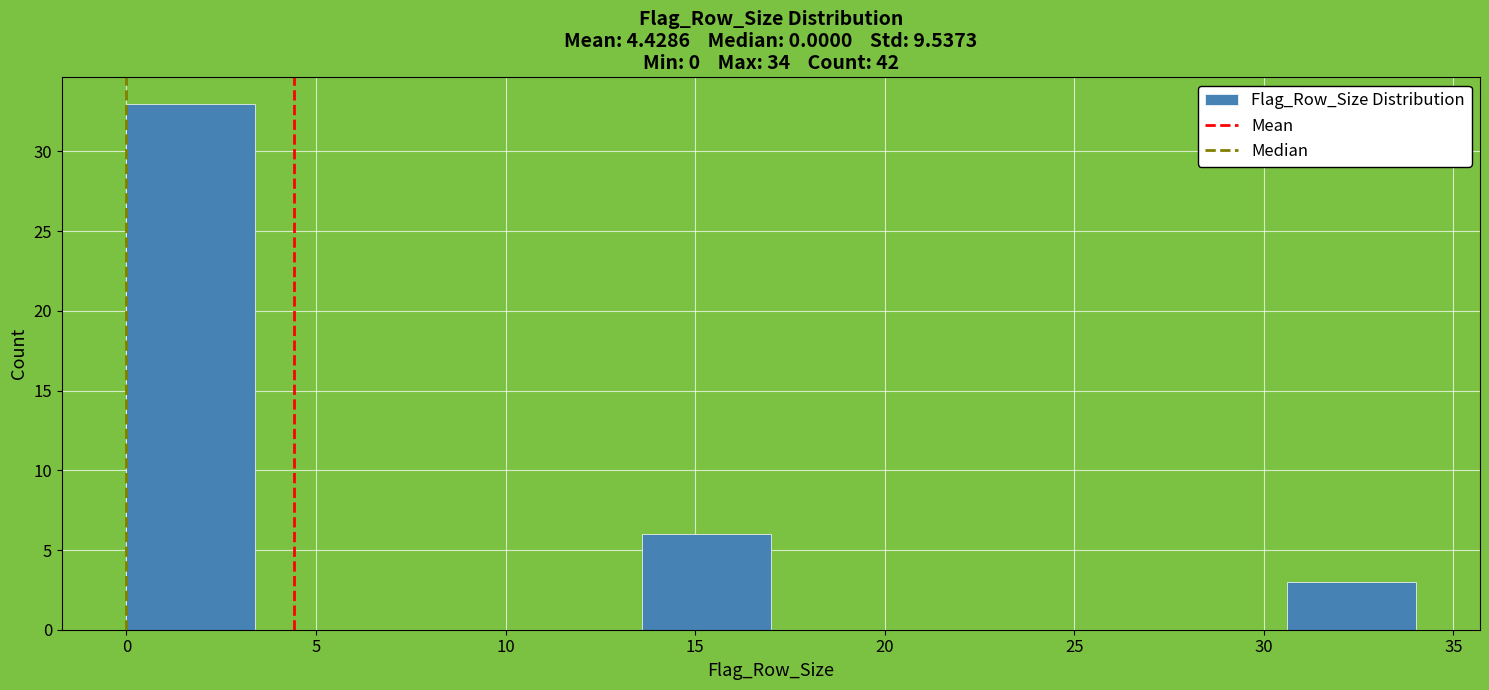

Reading left to right, transcribe this chart: for each bar, give the range it covers on the x-axis and its height. Neither the bar edges nor the heights are printed on the chart, so give them approximately, as read against the axes.

0.0 to 3.4: 33
3.4 to 6.8: 0
6.8 to 10.2: 0
10.2 to 13.6: 0
13.6 to 17.0: 6
17.0 to 20.4: 0
20.4 to 23.8: 0
23.8 to 27.2: 0
27.2 to 30.6: 0
30.6 to 34.0: 3